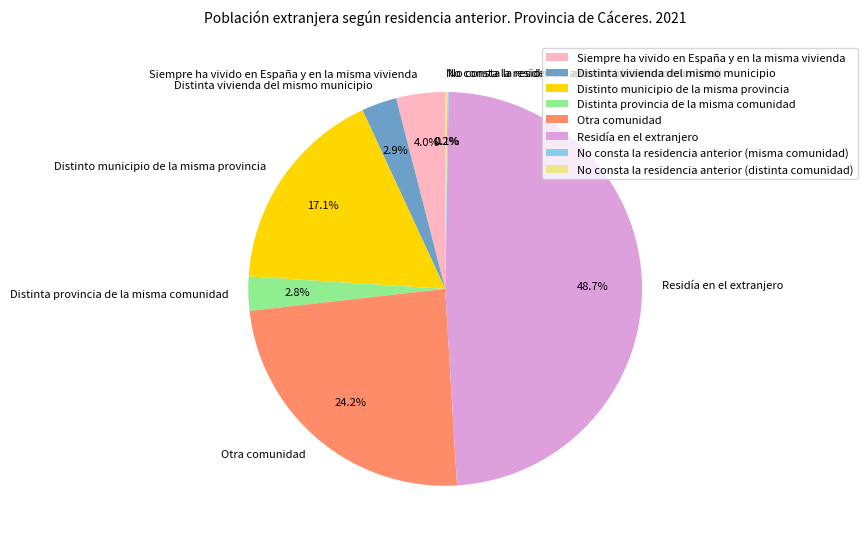

Does Otra comunidad represent more than half of the total?

No